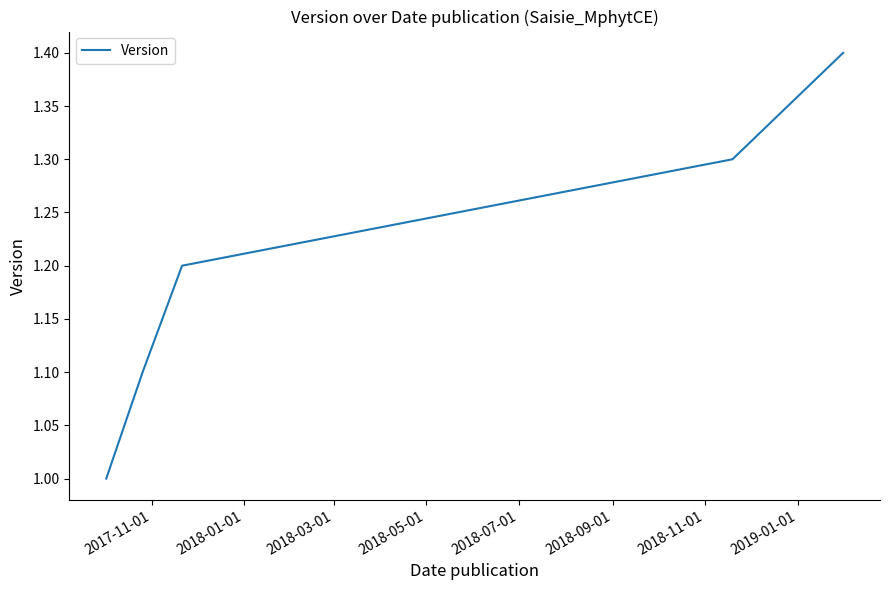

What is the greatest value displayed?

1.4